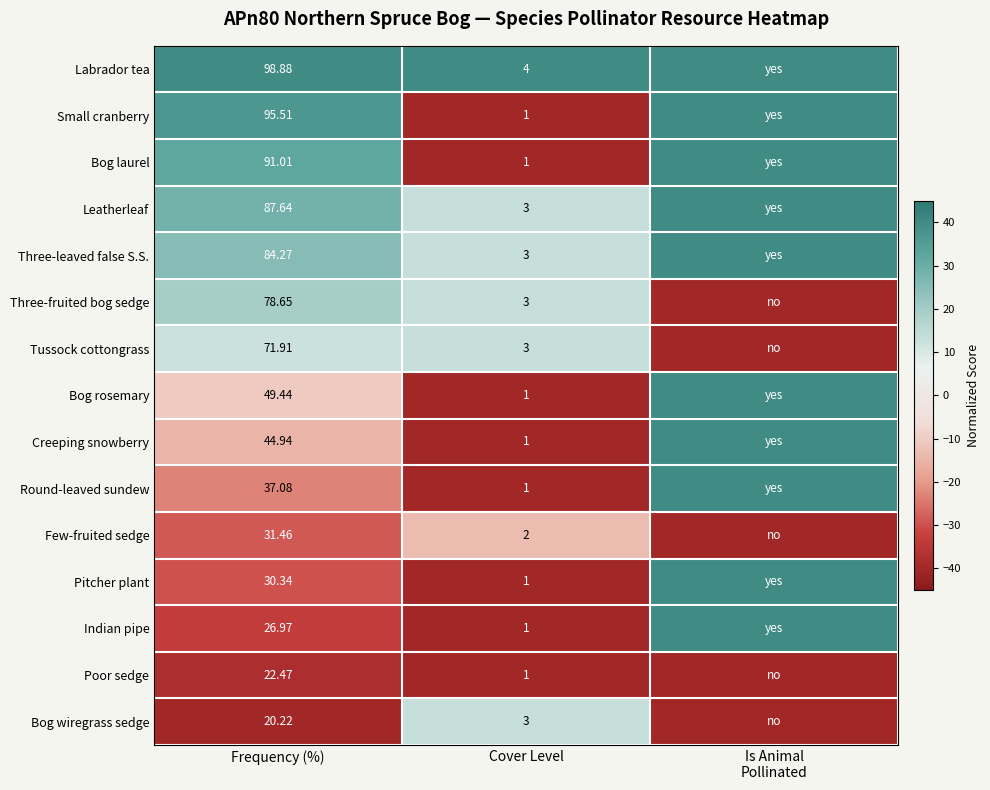

Is the value of Bog rosemary at Frequency (%) greater than the value of Three-fruited bog sedge at Cover Level?

Yes